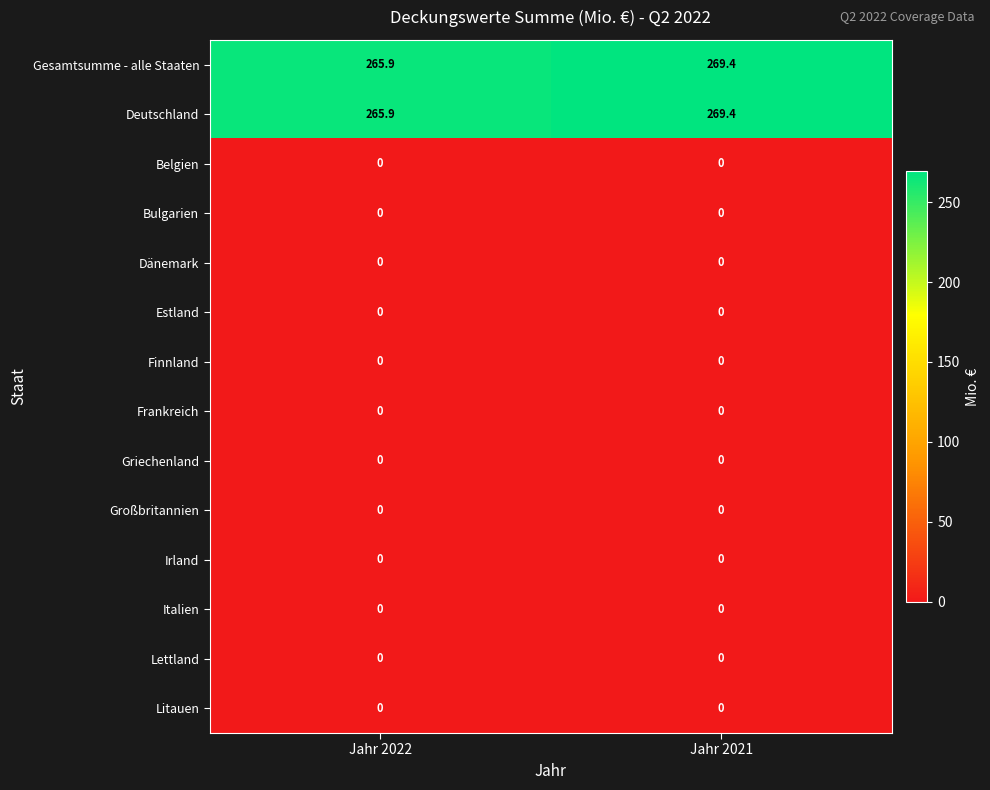

What is the difference between the highest and lowest values at Jahr 2022?

265.9